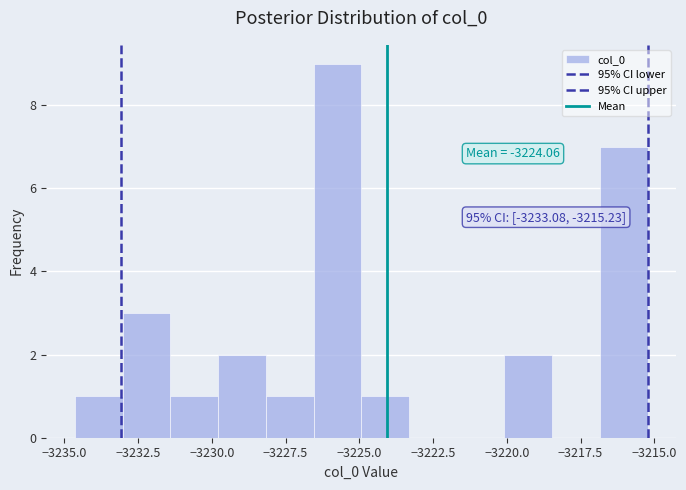

Read against the x-axis, roughly where is the centre of the tallest bar?

-3225.5